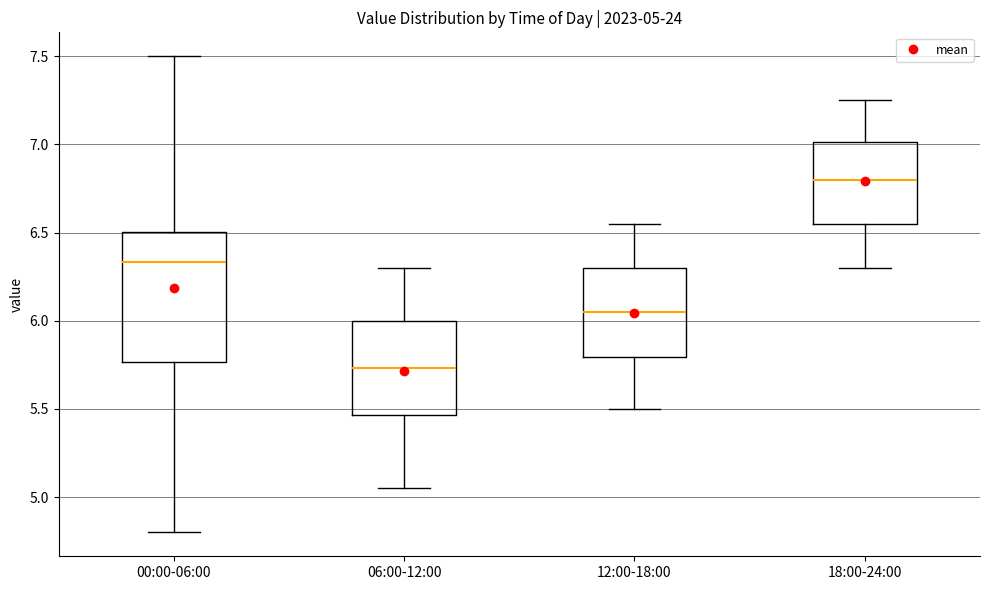

Which box is the tallest, from its lower edge to its upper edge?

00:00-06:00